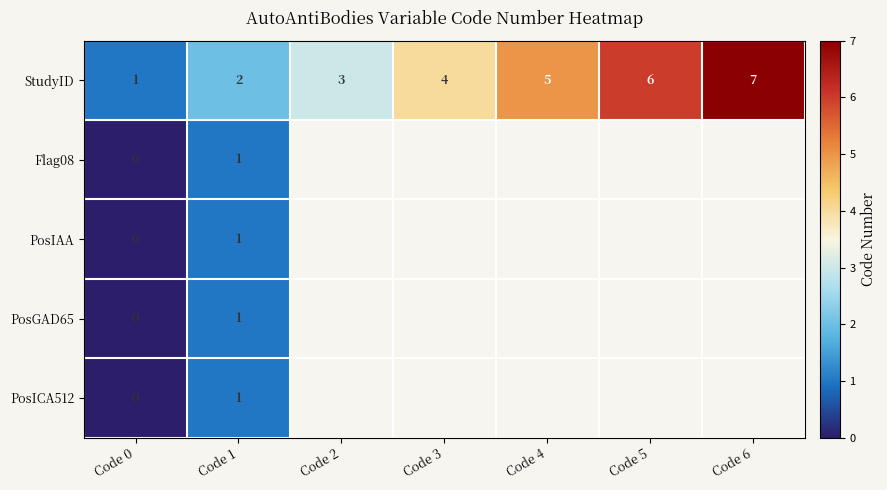

Which series has the largest total across all categories?

StudyID